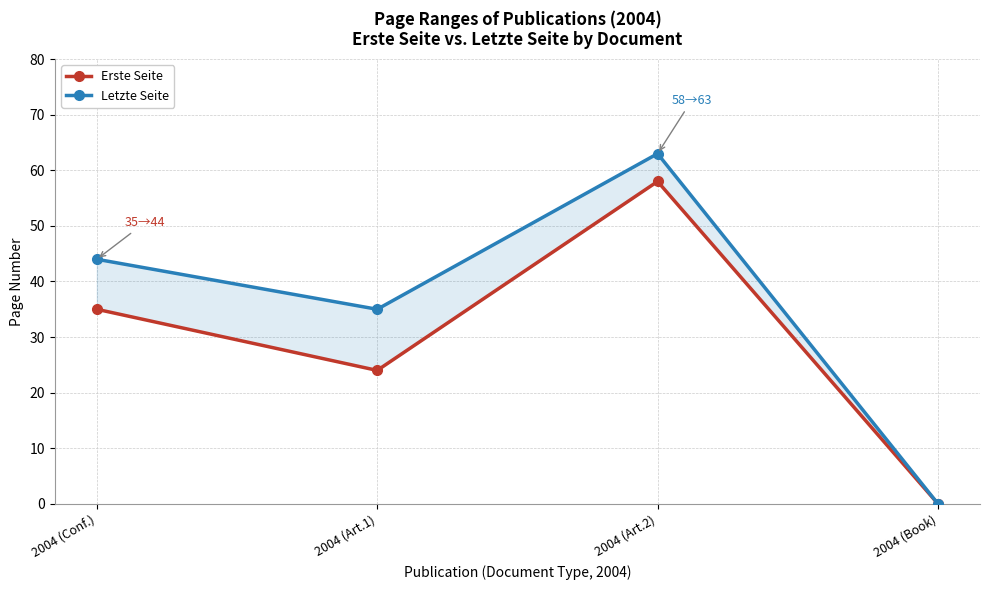

What is the spread (max minus min) of values at 2004 (Conf.)?

9